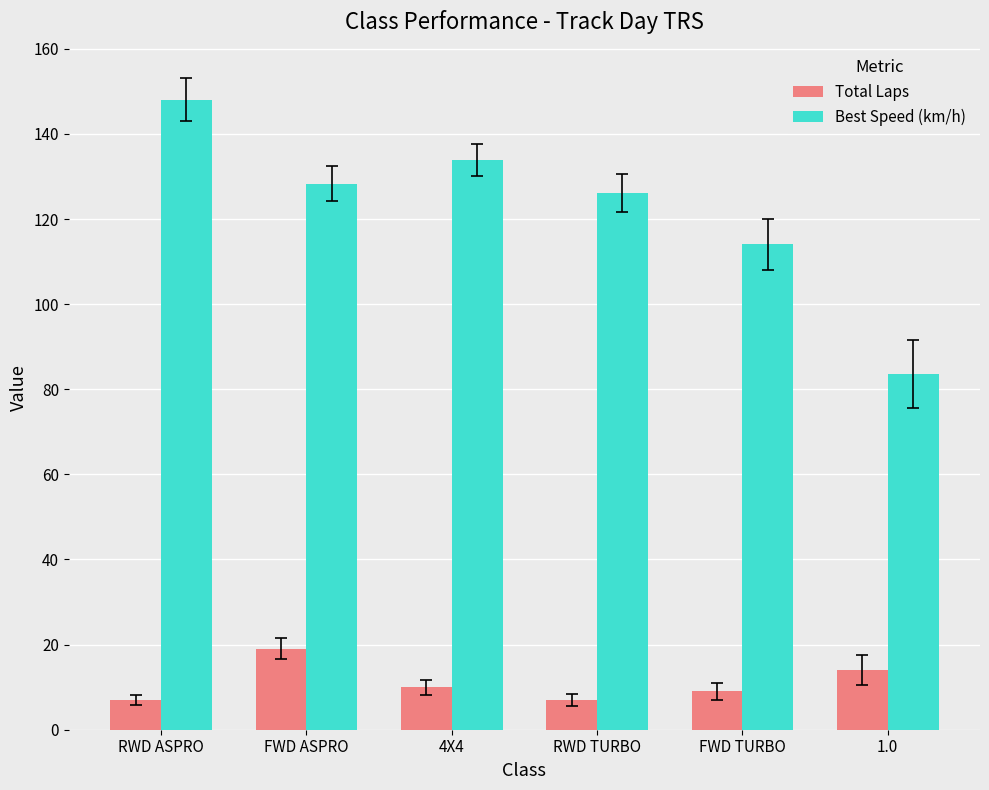

What position from the right is FWD TURBO?

2